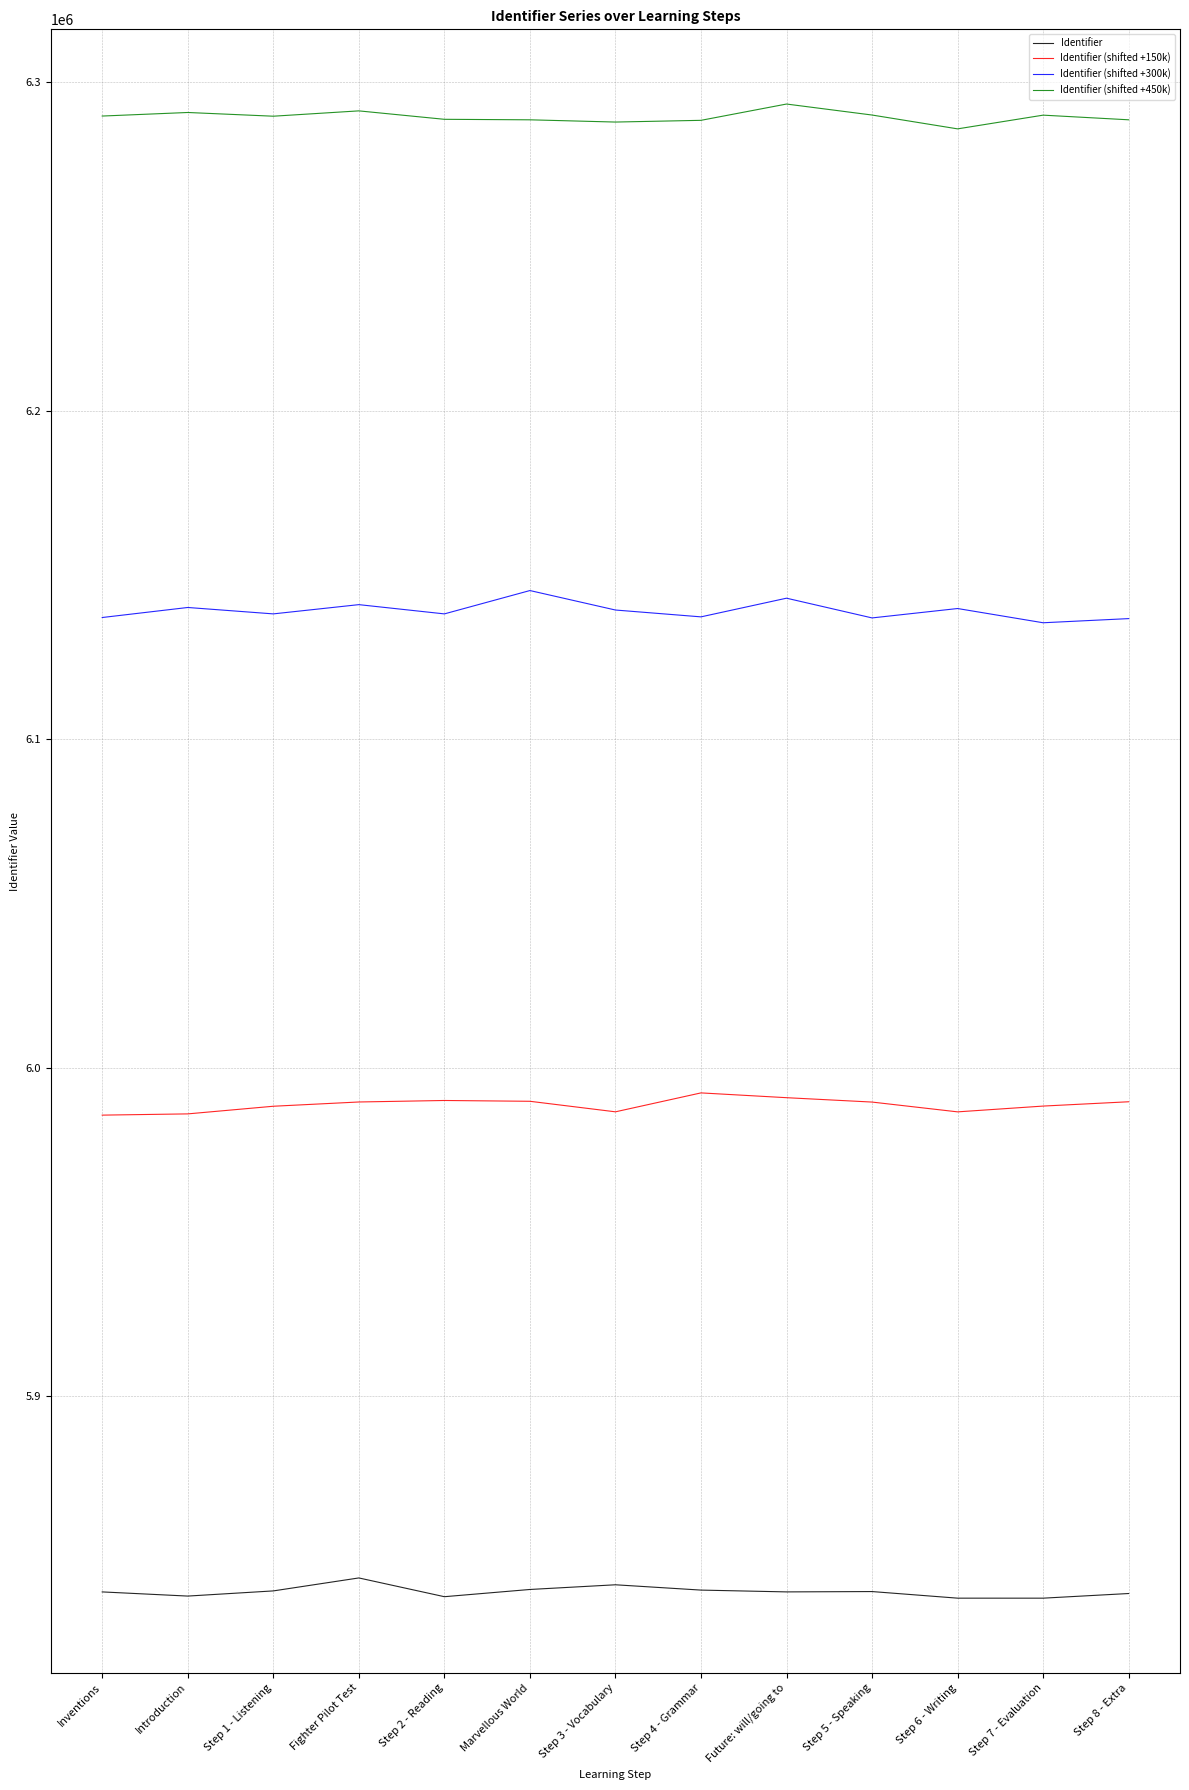

The value of Identifier (shifted +450k) at Step 8 - Extra is 6288576.8. True or false?

True